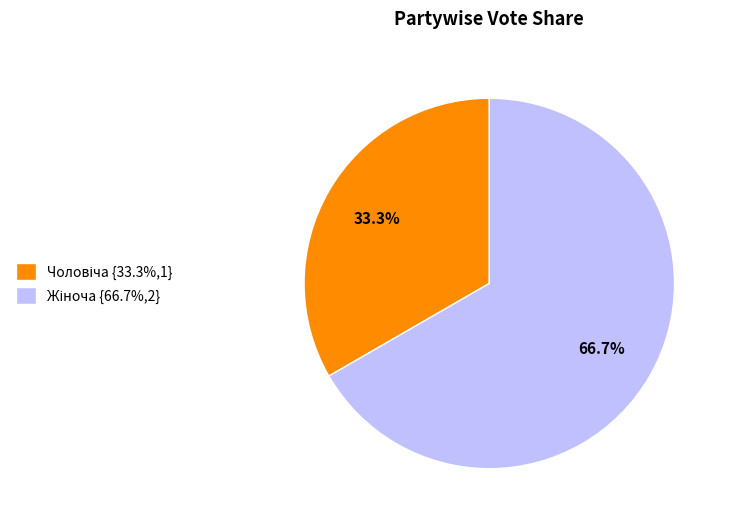

Is there any slice that represents more than half of the pie?

Yes